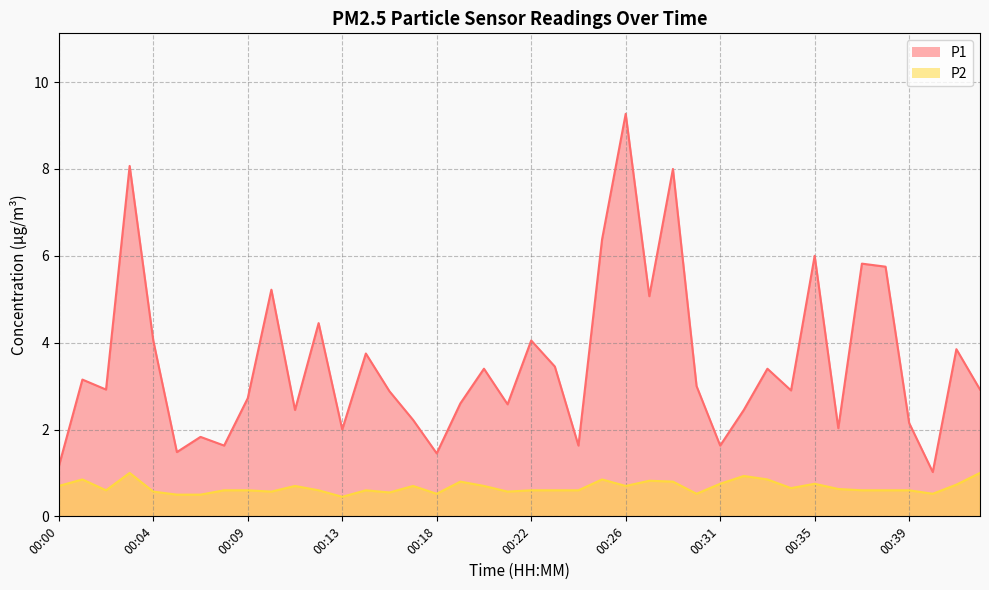

What is the value of the P1 point at the 29th from the left?

1.6